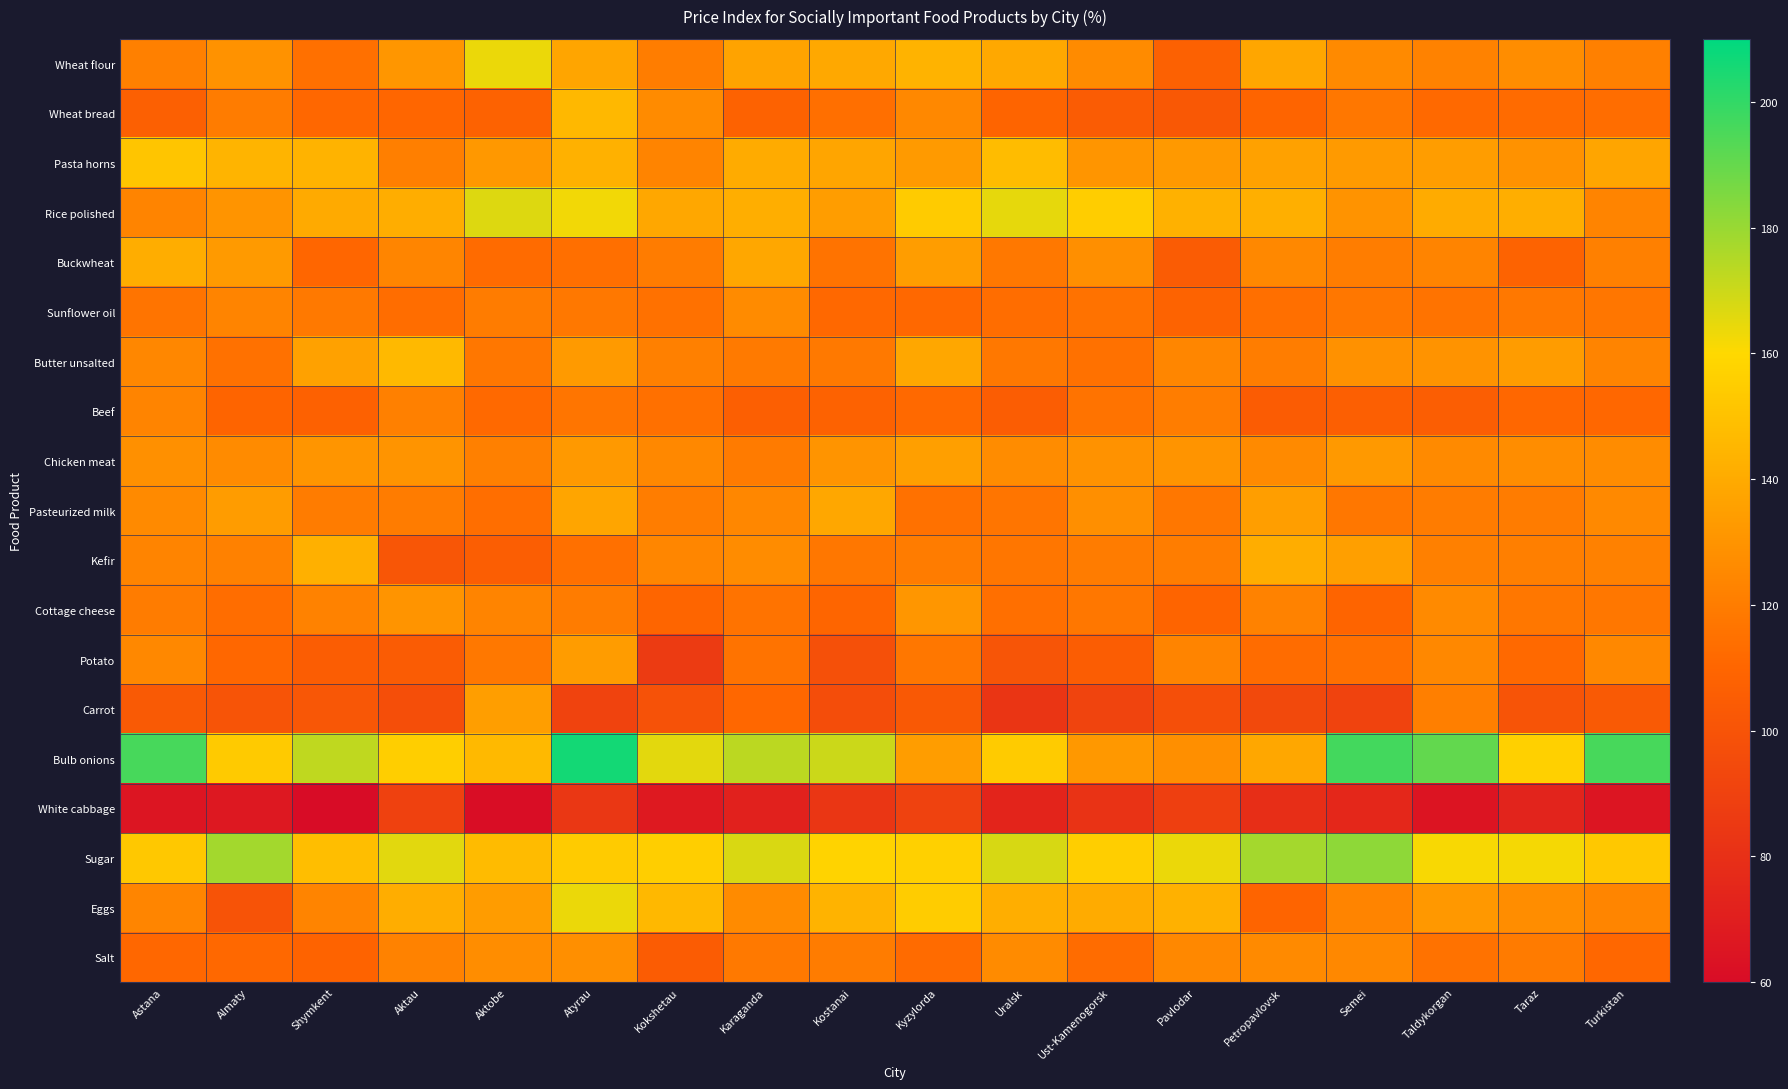

Between Astana and Aktobe, which is larger?

Aktobe